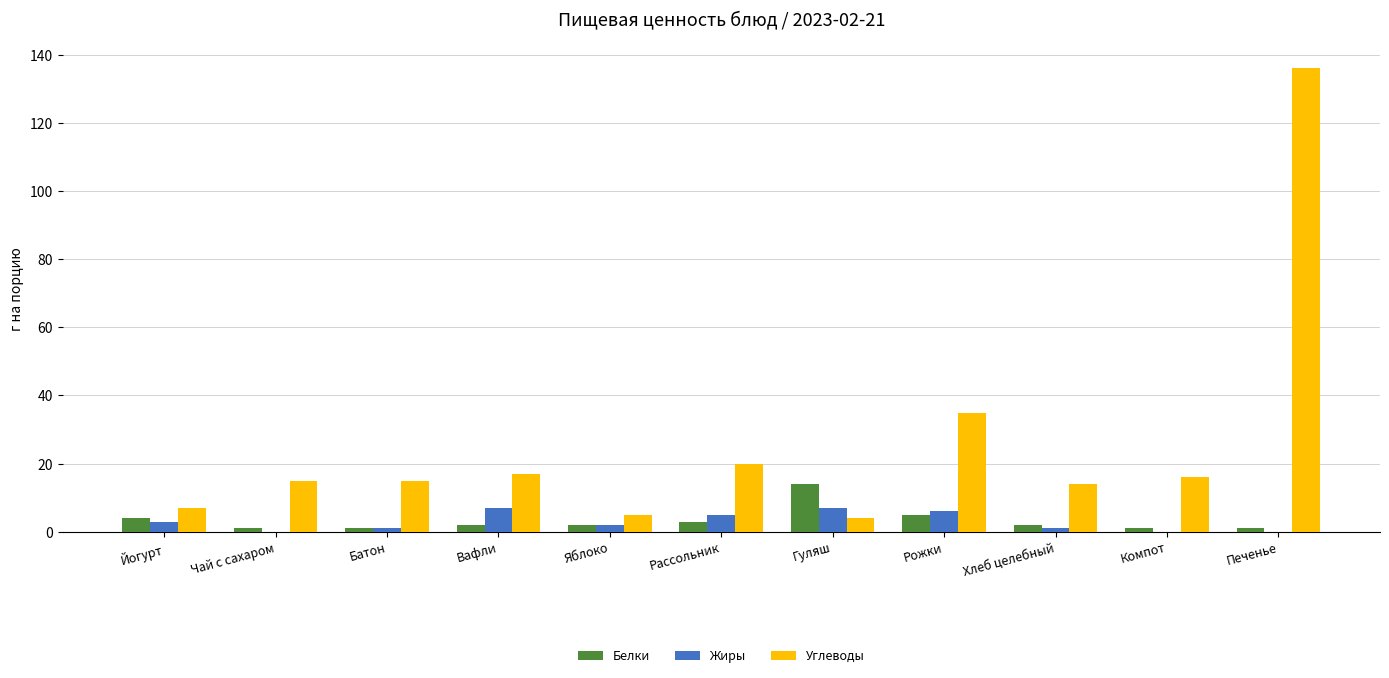

True or false: Белки has a value of 2.0 at Яблоко.

True